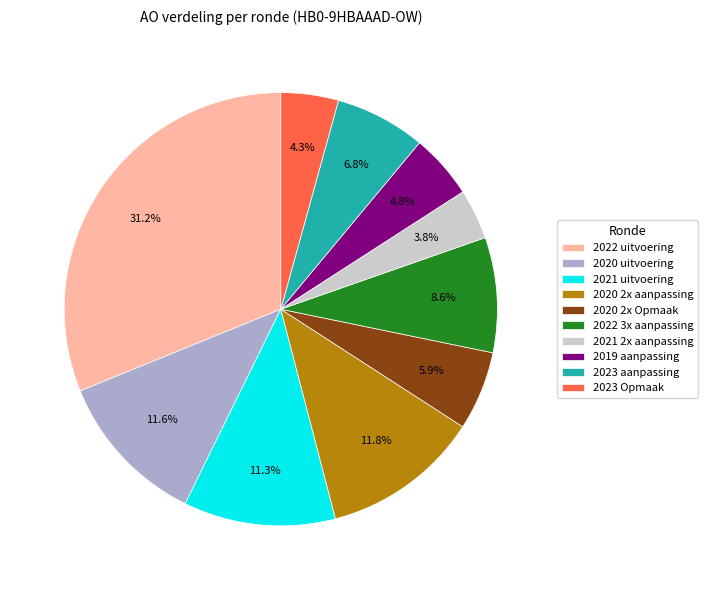

To the nearest percent, what is the average slice percentage?

10%